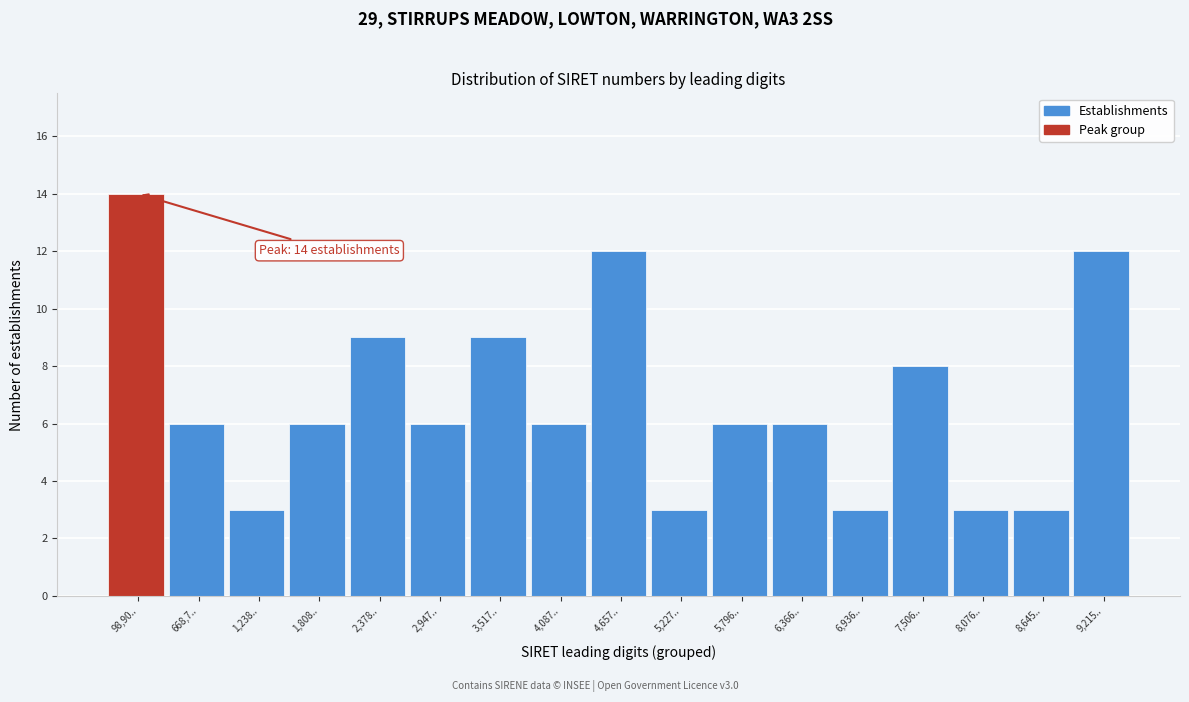

Reading right to left, what are all the values shown in this chart?

9,215..=12	8,645..=3	8,076..=3	7,506..=8	6,936..=3	6,366..=6	5,796..=6	5,227..=3	4,657..=12	4,087..=6	3,517..=9	2,947..=6	2,378..=9	1,808..=6	1,238..=3	668,7..=6	98,90..=14